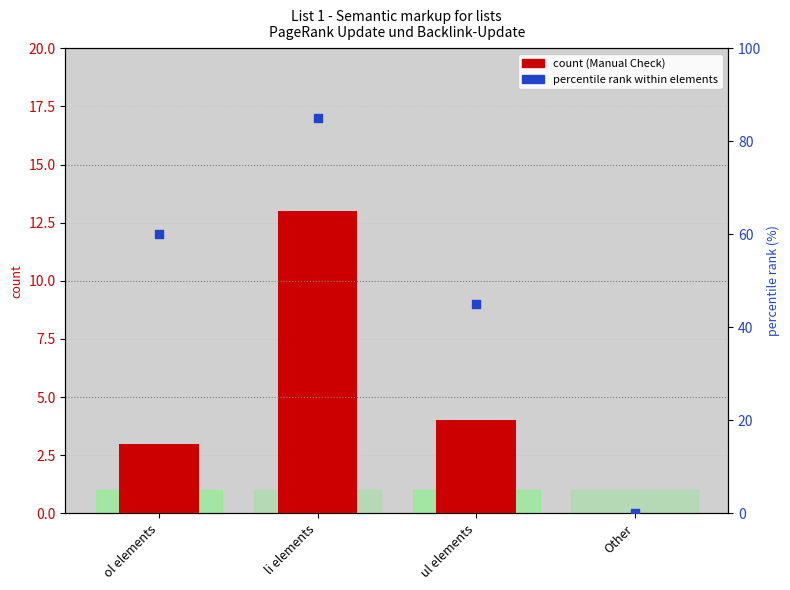

Which series contains the highest Y value?

percentile rank within elements